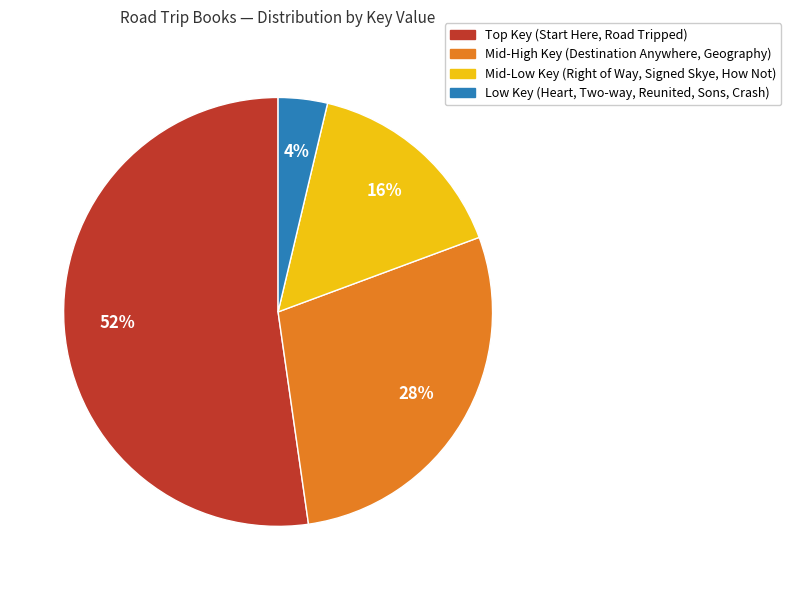

To the nearest percent, what is the average slice percentage?

25%